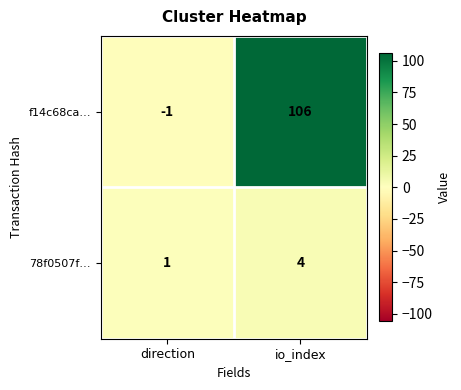

Which series has the largest total across all categories?

f14c68ca…